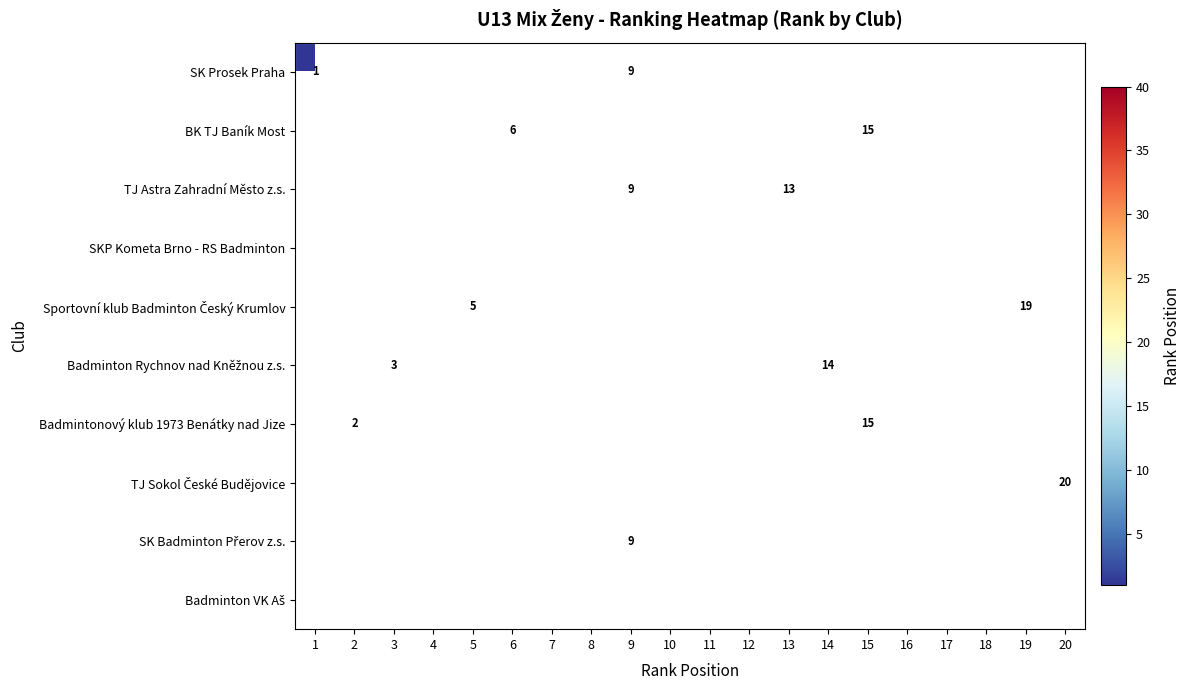

The value of SK Badminton Přerov z.s. at 2 is -3. True or false?

False